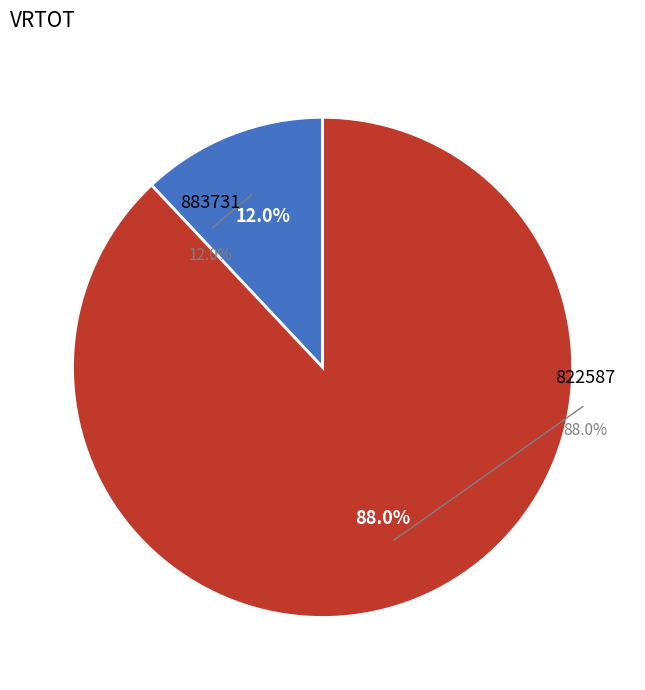

Rank the categories by value from highest to lowest.

822587, 883731